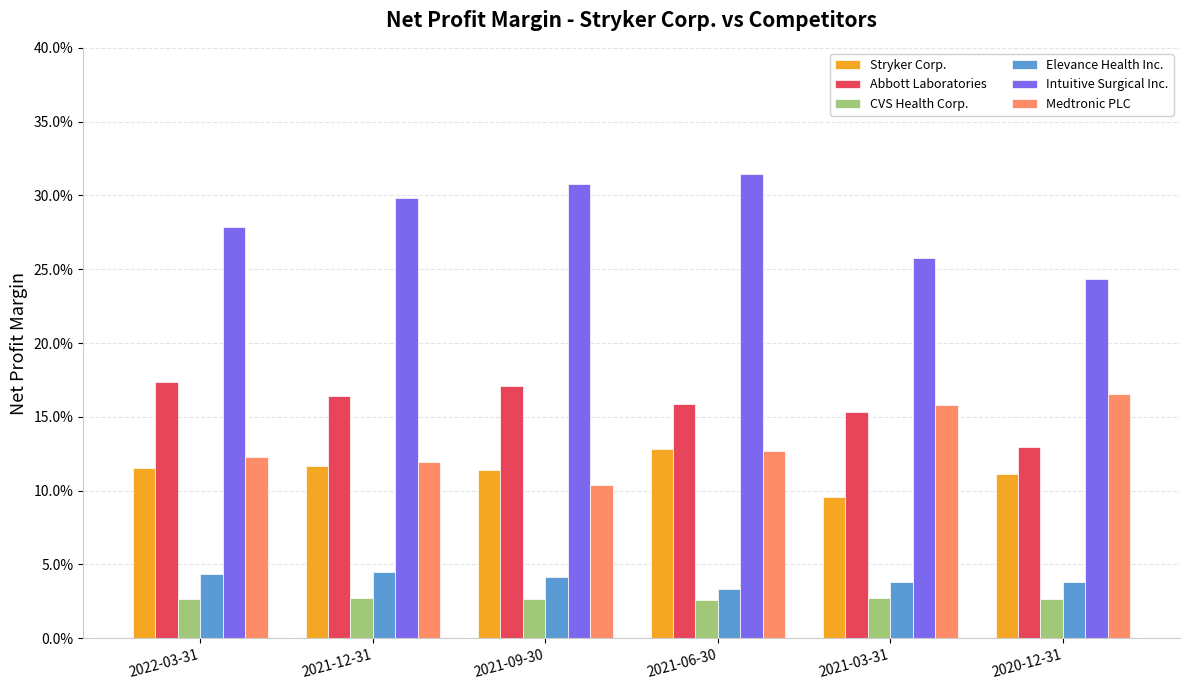

What is the label of the 1st bar from the left?

2022-03-31